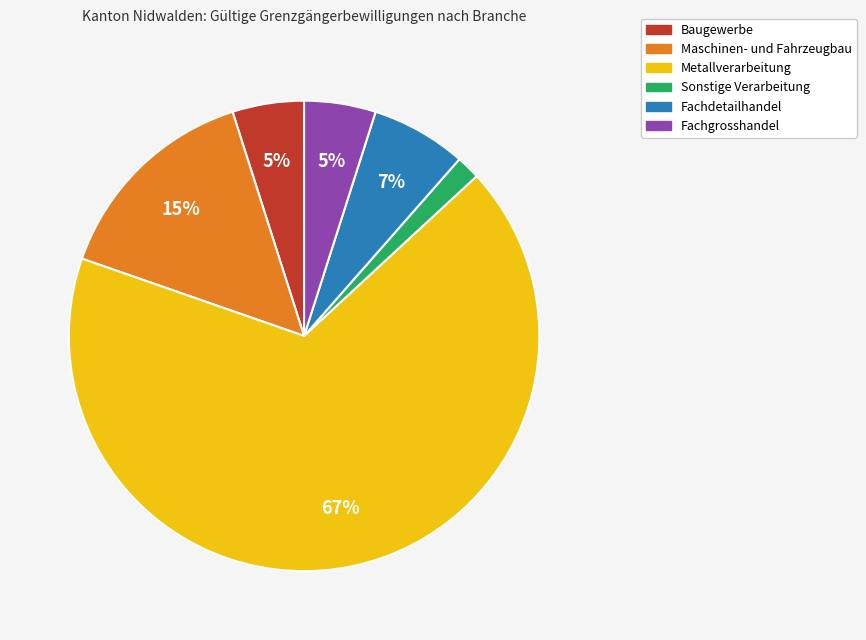

How many segments does this pie chart have?

6